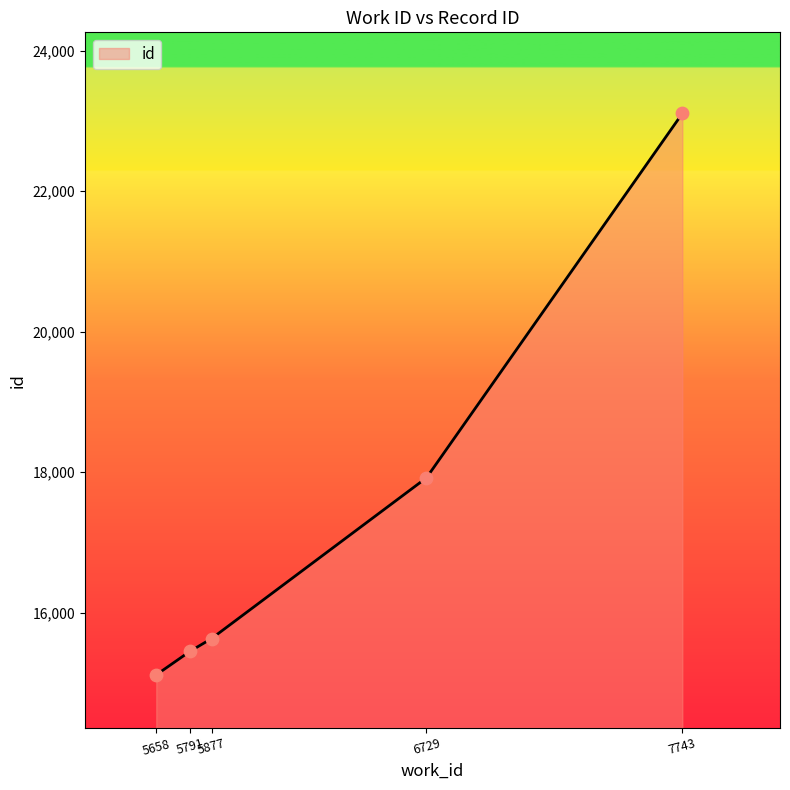

What is the change in value from 5791 to 6729?

+2472